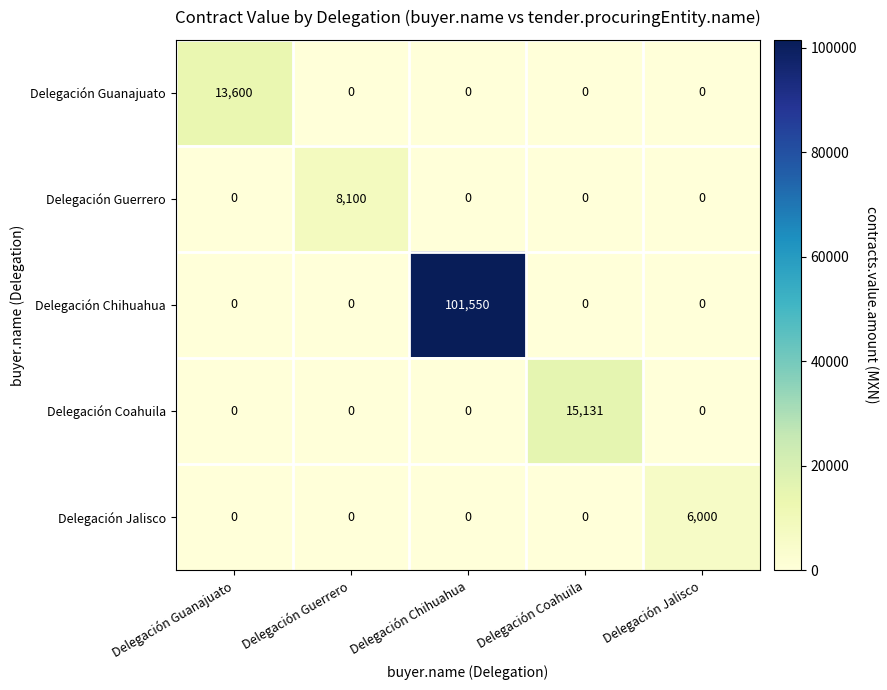

List the series in order of their peak value, highest first.

Delegación Chihuahua, Delegación Coahuila, Delegación Guanajuato, Delegación Guerrero, Delegación Jalisco